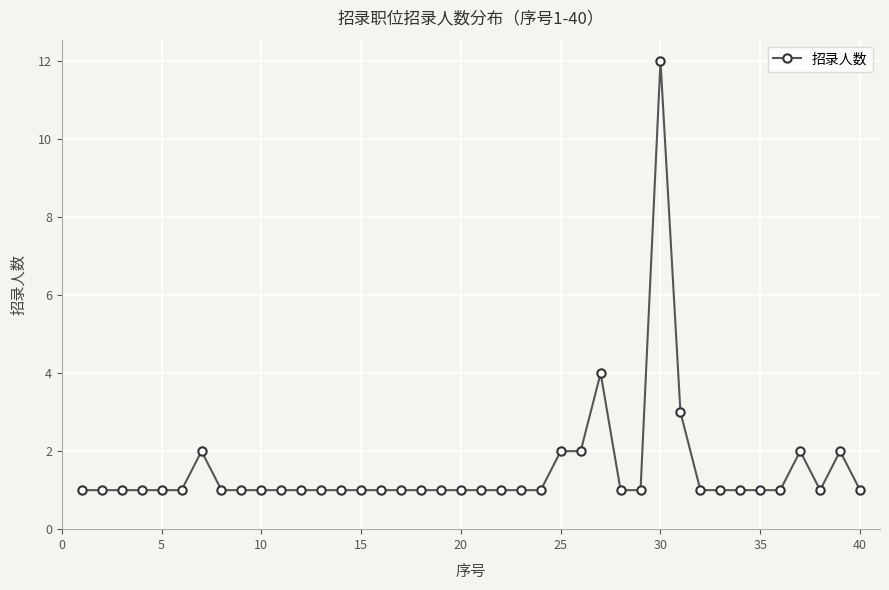

What is the value of the 13th point from the left?

1